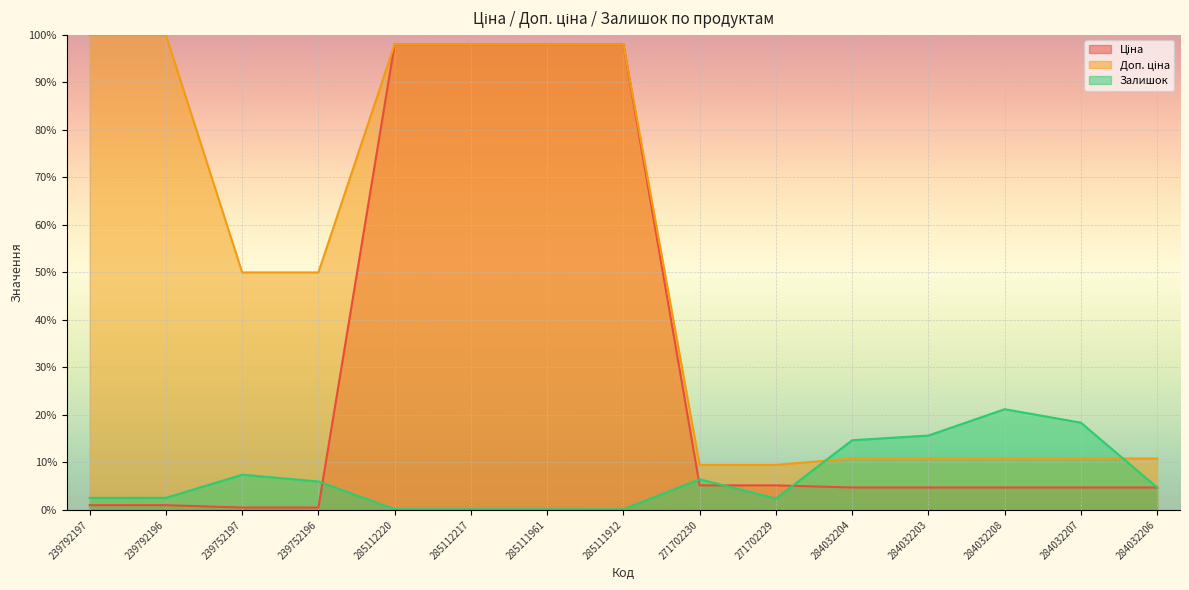

Is it true that Ціна equals 175.4 at 285112217?

False